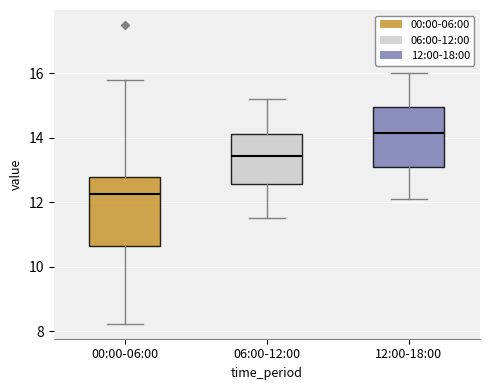

Reading left to right, transcribe this box plot: for each box, give where its median line is, the range the box spans, and where its two whiskers end, as read against the y-axis. The values are not printed on the chart, so give them approximately, as read against the axis.

00:00-06:00: median 12.2, box 10.6 to 12.8, whiskers 8.2 to 15.8
06:00-12:00: median 13.4, box 12.6 to 14.2, whiskers 11.6 to 15.2
12:00-18:00: median 14.2, box 13.2 to 15.0, whiskers 12.2 to 16.0